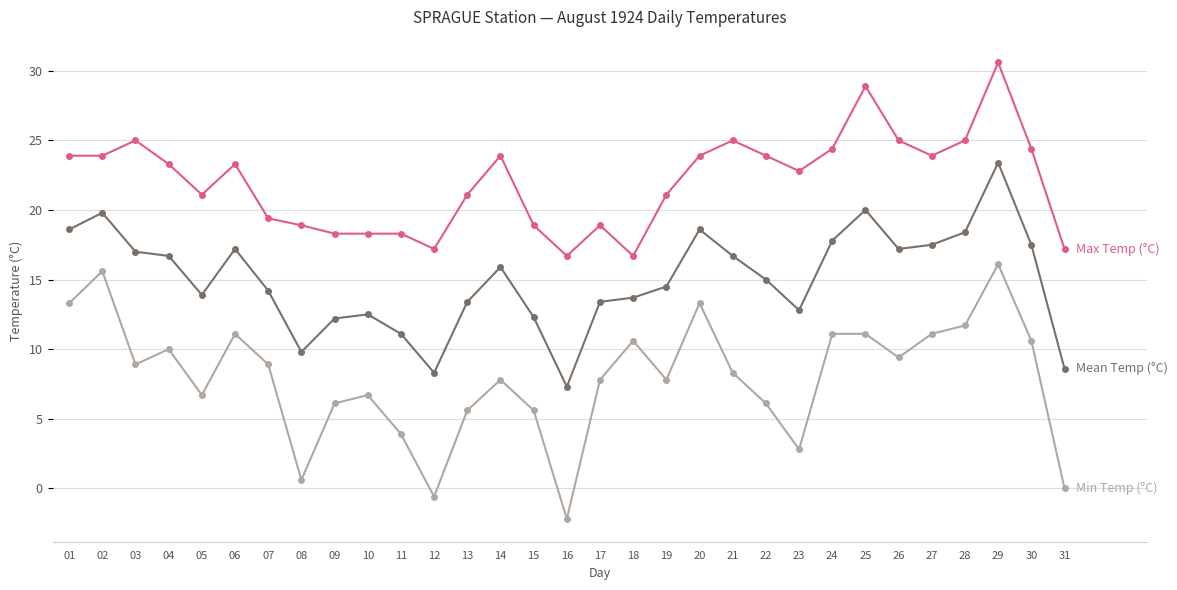

Which label corresponds to the largest value in the chart?

29